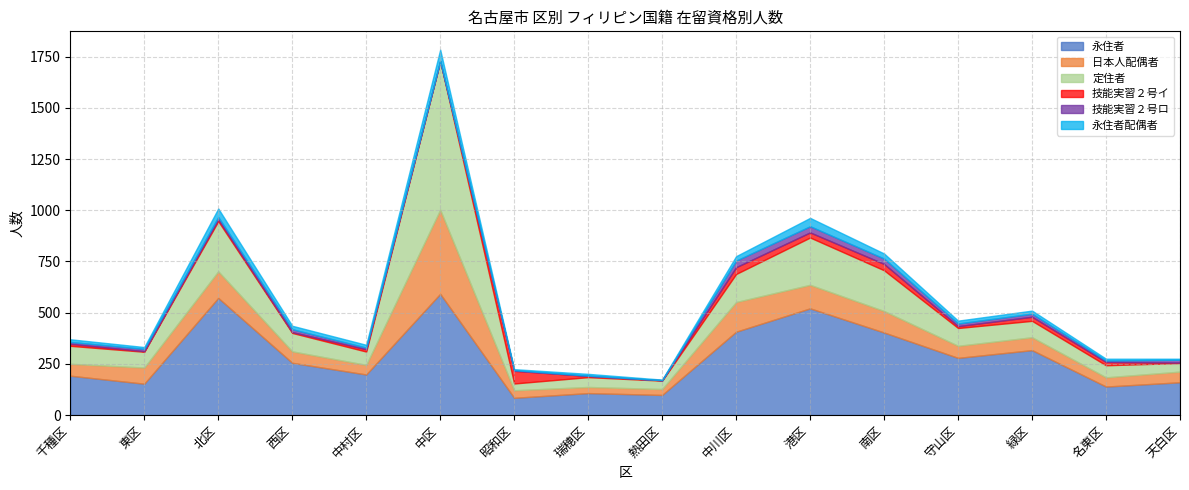

The 永住者 series shows 317 at 緑区. True or false?

True